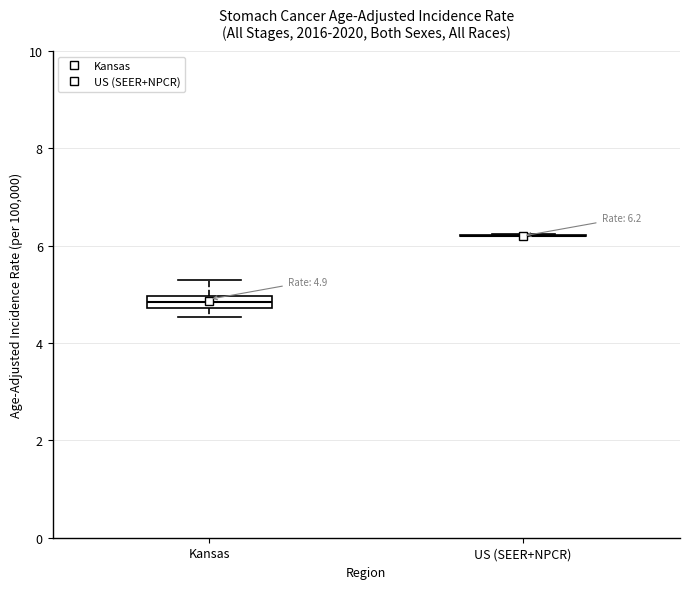

Which box is the tallest, from its lower edge to its upper edge?

Kansas